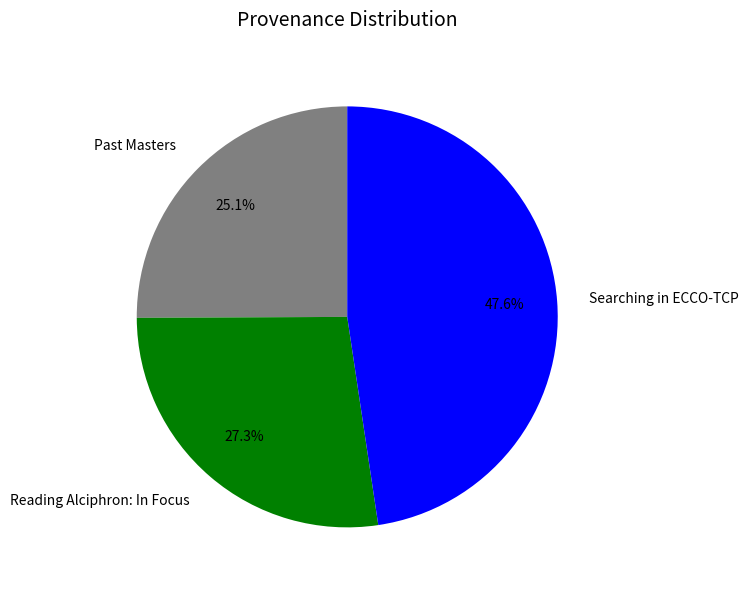

How many slices are in this pie chart?

3